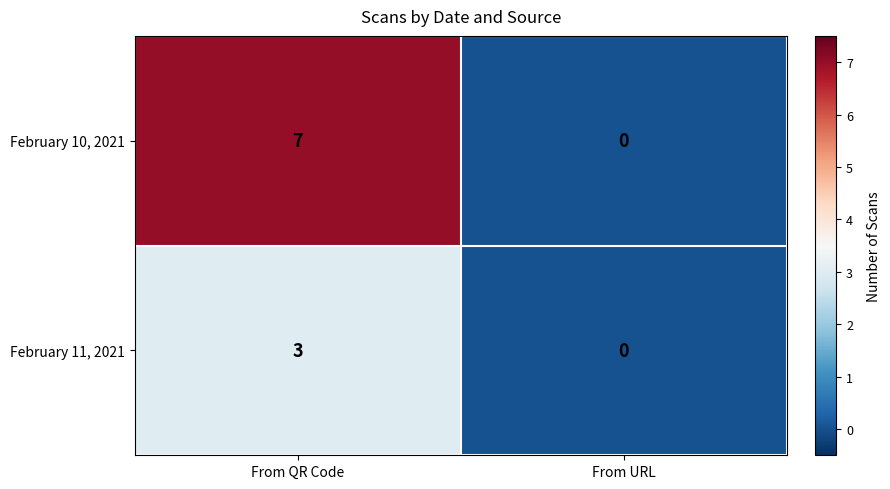

Which series changed the most between From QR Code and From URL?

February 10, 2021